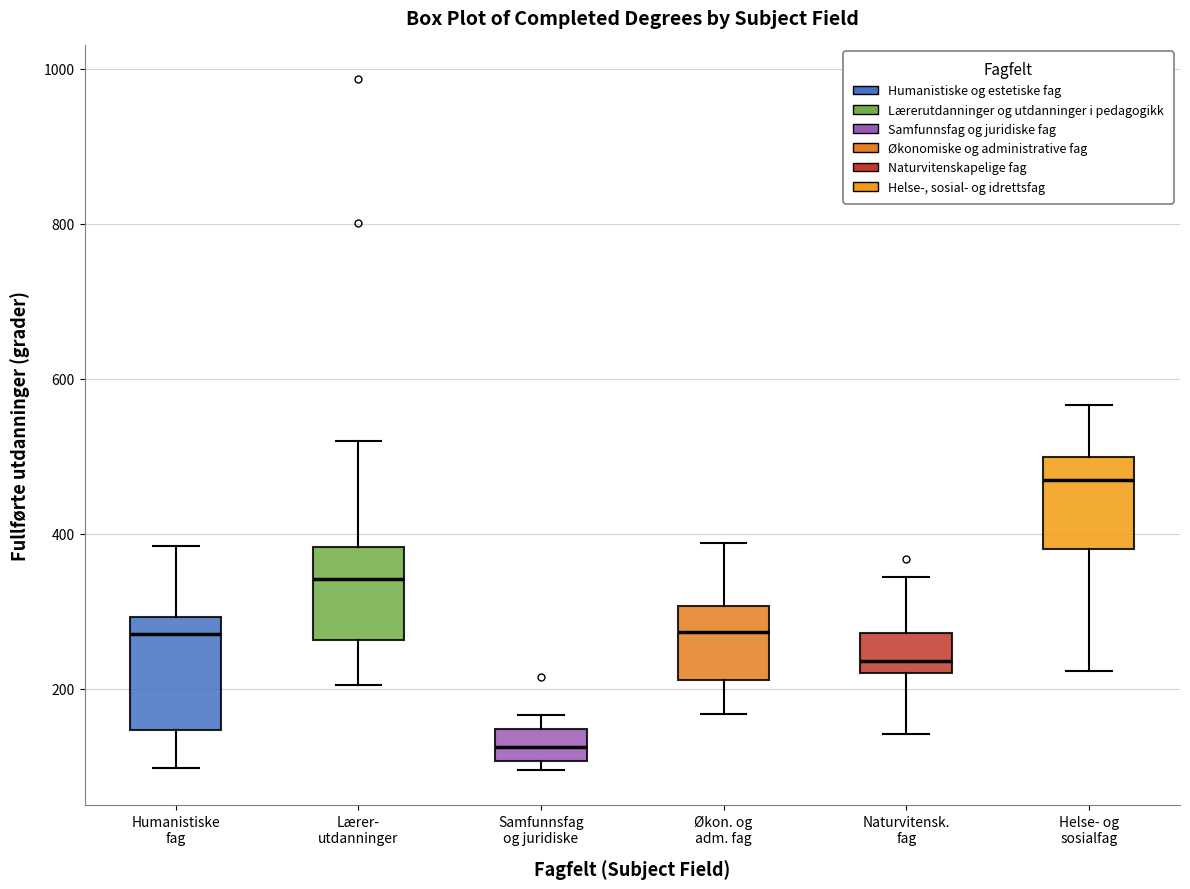

Comparing the boxes themselves (not the whiskers), which one is the tallest?

Humanistiske fag